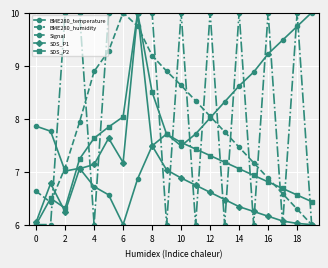

Count the number of categories in the chart.

20